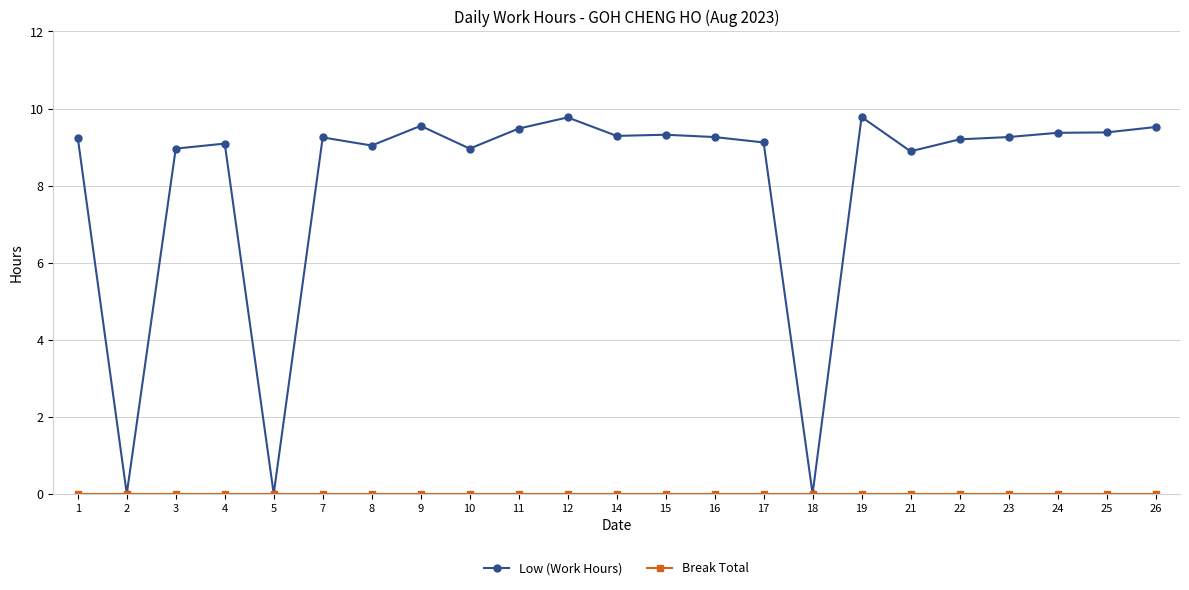

What is the spread (max minus min) of values at 22?

9.2